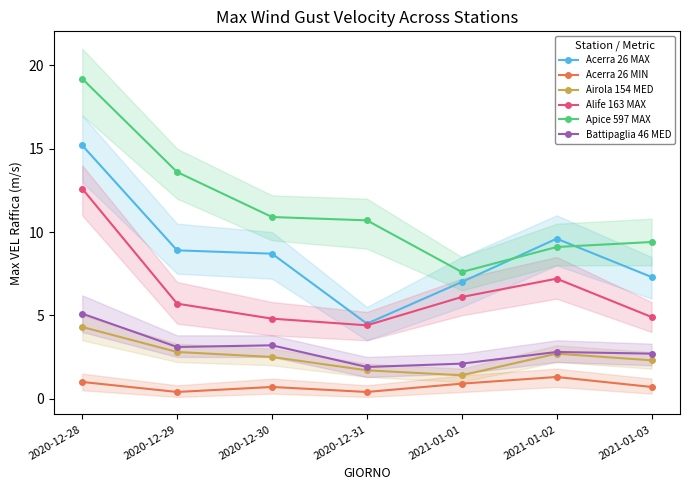

True or false: Alife 163 MAX and Airola 154 MED intersect in this chart.

False